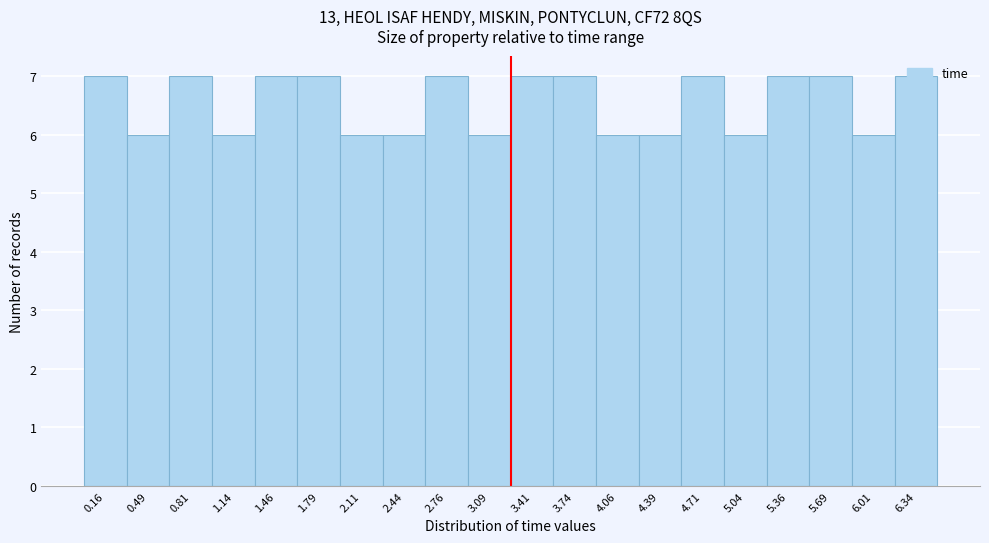

Reading left to right, list every bar in this chart as the range it spans on the x-axis followed by its height. Neither the bar edges nor the heights are printed on the chart, so give them approximately, as read against the axes.

0.000 to 0.325: 7
0.325 to 0.650: 6
0.650 to 0.975: 7
0.975 to 1.300: 6
1.300 to 1.625: 7
1.625 to 1.950: 7
1.950 to 2.275: 6
2.275 to 2.600: 6
2.600 to 2.925: 7
2.925 to 3.250: 6
3.250 to 3.575: 7
3.575 to 3.900: 7
3.900 to 4.225: 6
4.225 to 4.550: 6
4.550 to 4.875: 7
4.875 to 5.200: 6
5.200 to 5.525: 7
5.525 to 5.850: 7
5.850 to 6.175: 6
6.175 to 6.500: 7